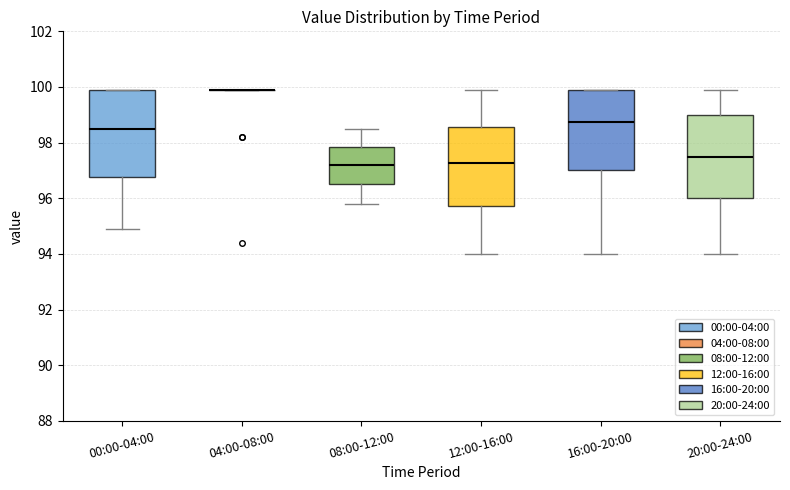

Where does the lower whisker of the box for 16:00-20:00 end on the y-axis? The values are not printed on the chart, so give them approximately, as read against the axis.

94.0